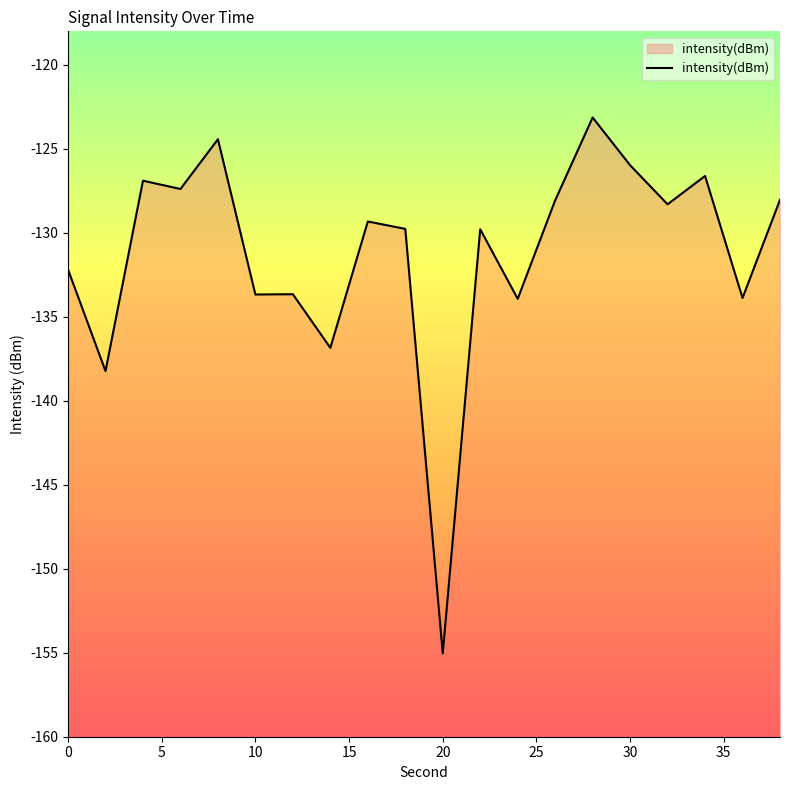

List the labels in order of value, largest first.

28, 8, 30, 34, 4, 6, 38, 26, 32, 16, 18, 22, 0, 12, 10, 36, 24, 14, 2, 20